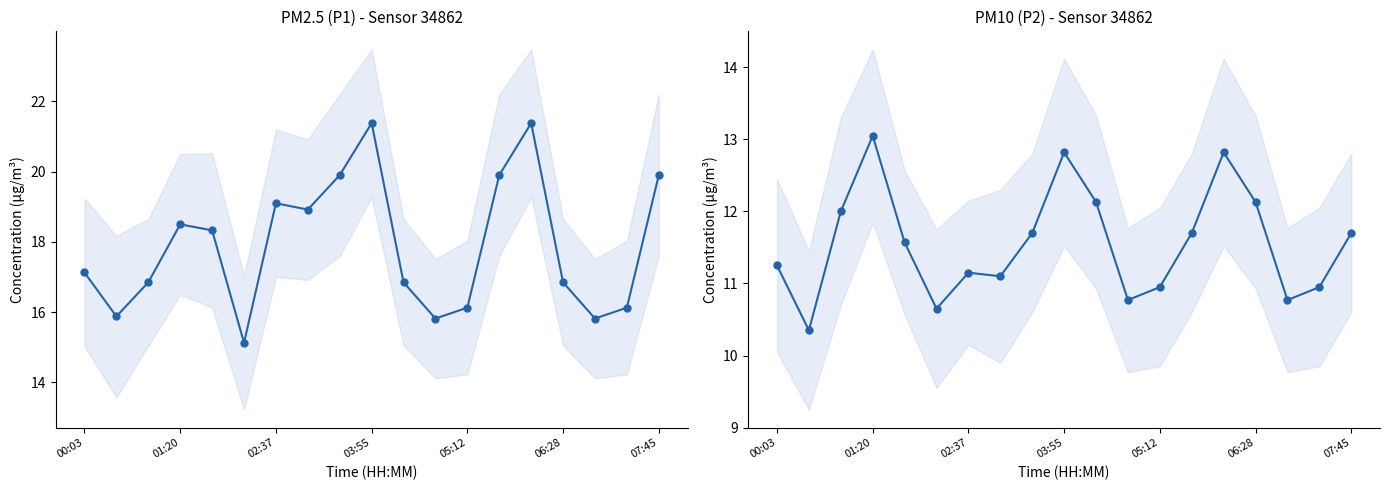

What is the value of the P1 point at the 16th from the left?

16.9